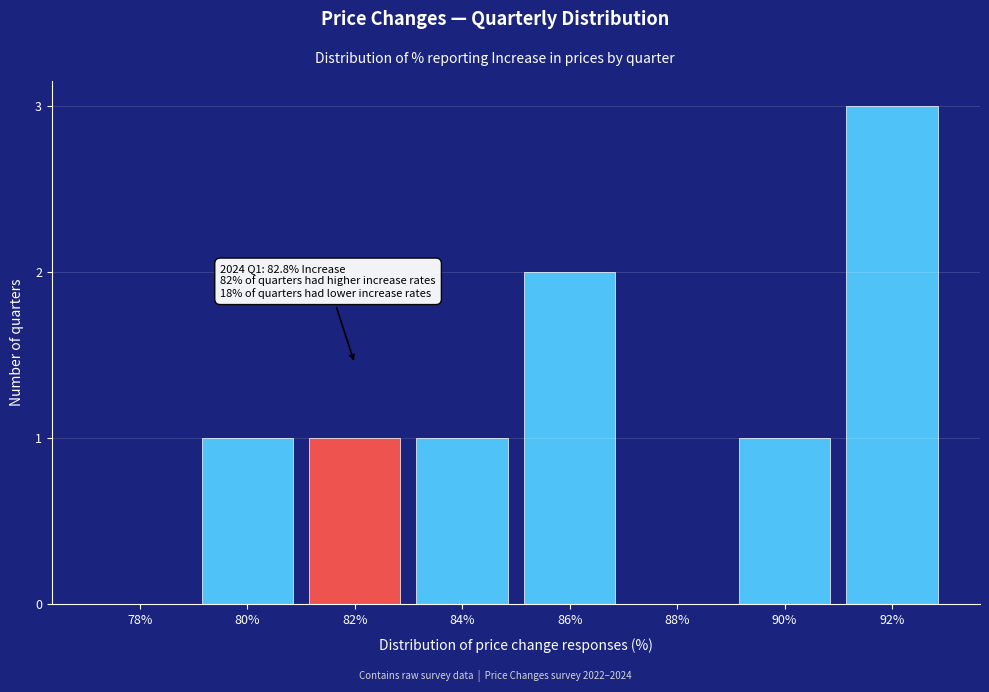

Reading left to right, extract all data points from this chart.

78%=0	80%=1	82%=1	84%=1	86%=2	88%=0	90%=1	92%=3